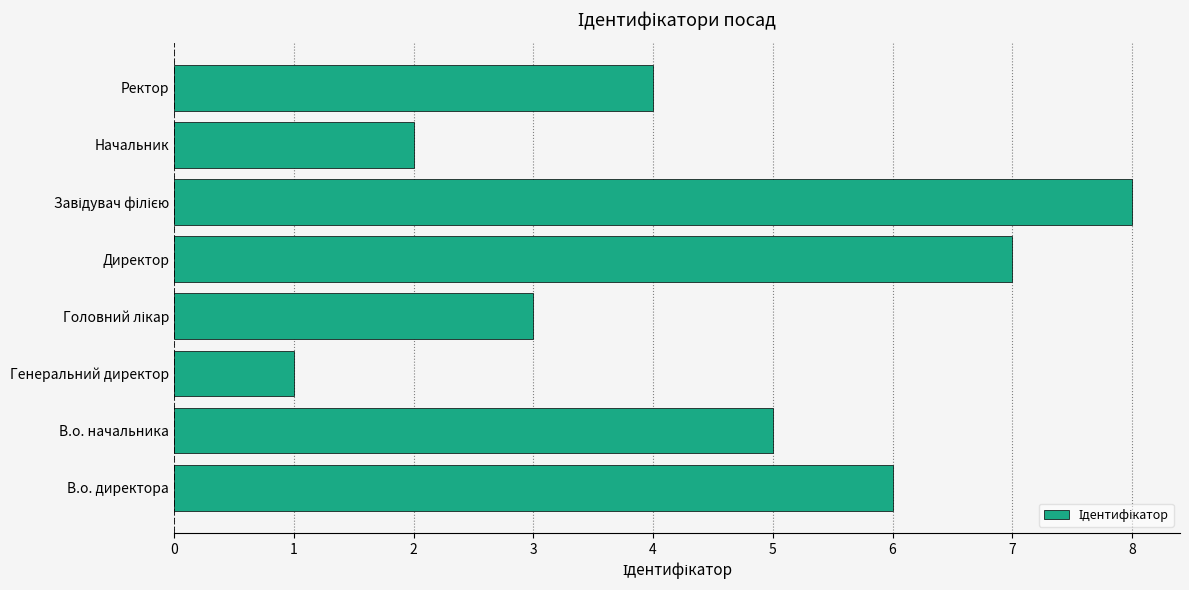

How many bars are there in total?

8